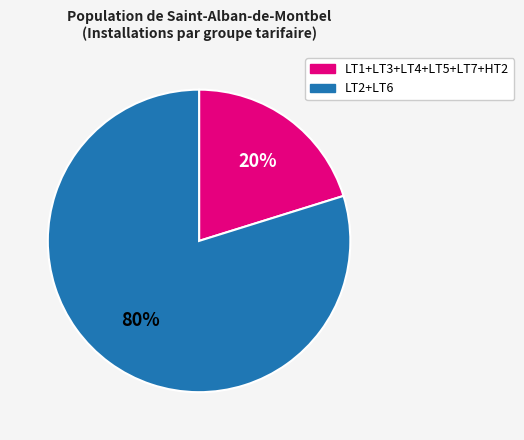

To the nearest percent, what is the difference between the largest and smallest slice percentages?

60%